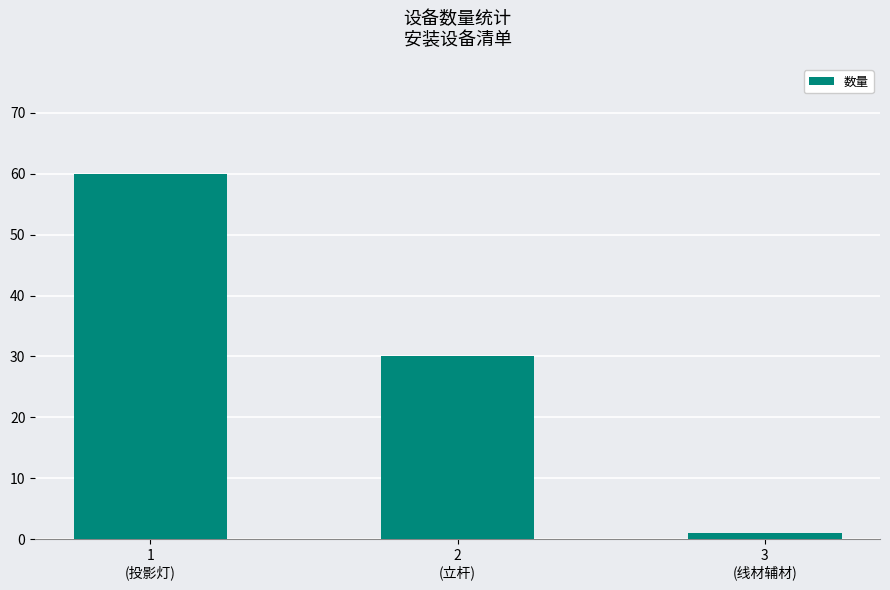

How many categories are shown in the chart?

3